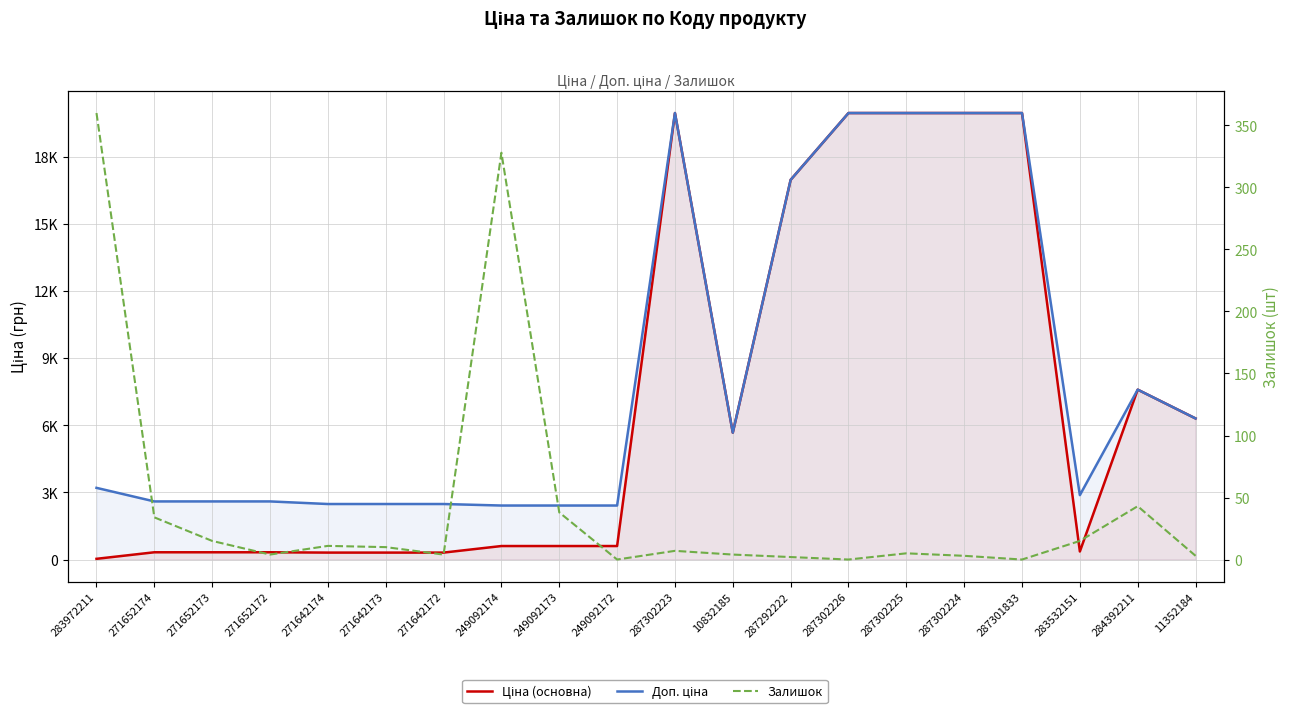

At which label is Доп. ціна closest to 11189?

284392211